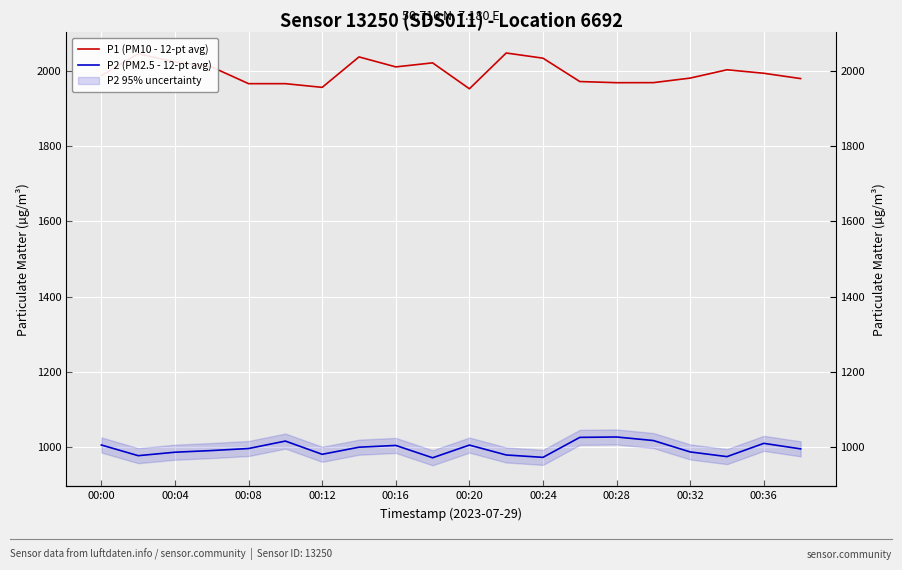

What is the average value of the P2 (PM2.5 - 12-pt avg) series?

997.2